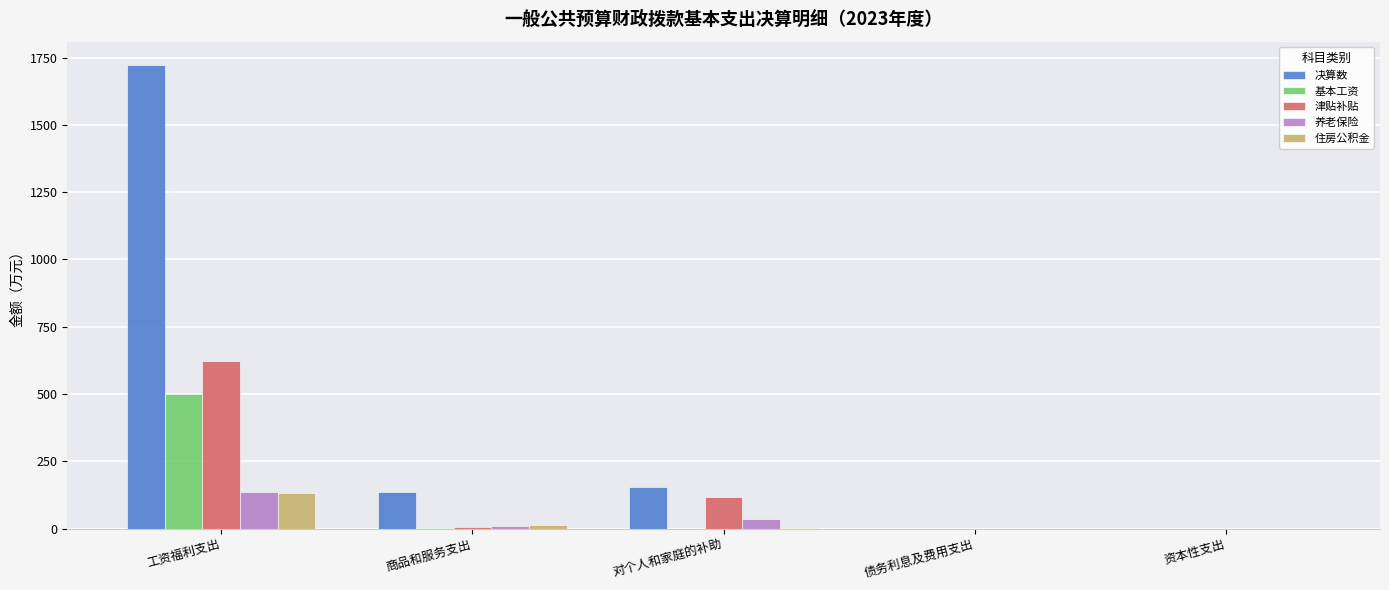

What is the sum of the 津贴补贴 values at 资本性支出 and 工资福利支出?

622.4